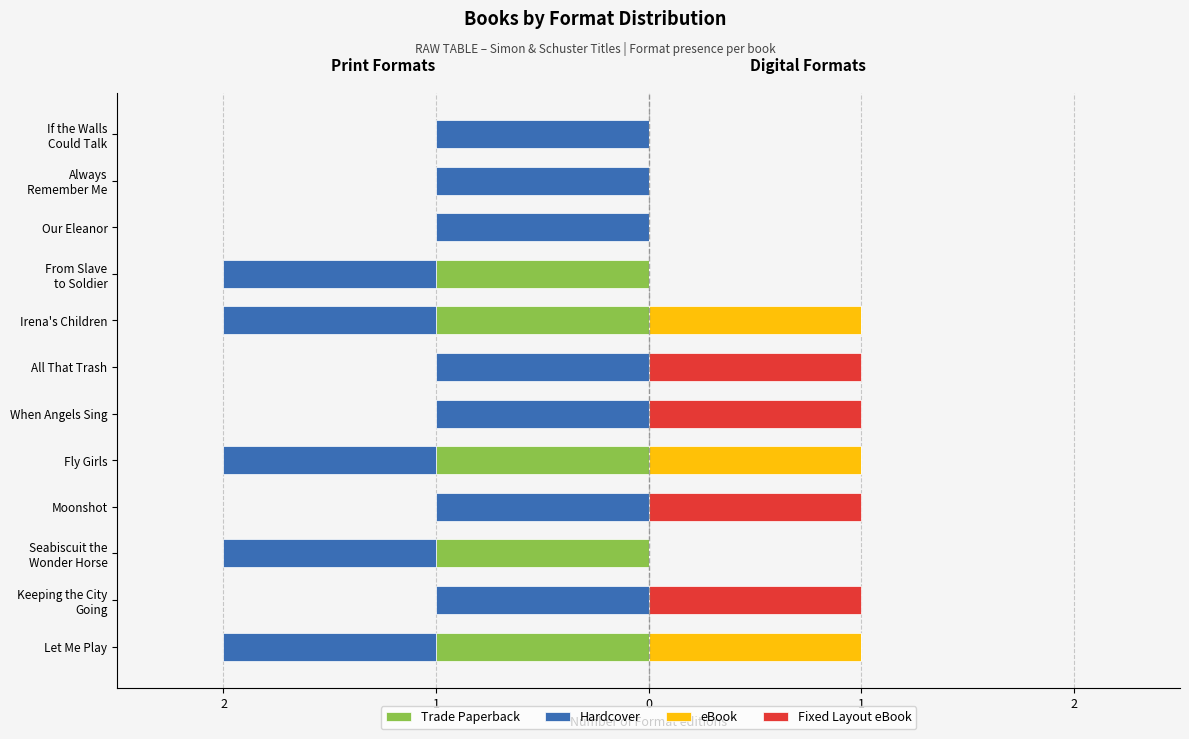

What is the sum of all eBook values?

3.0